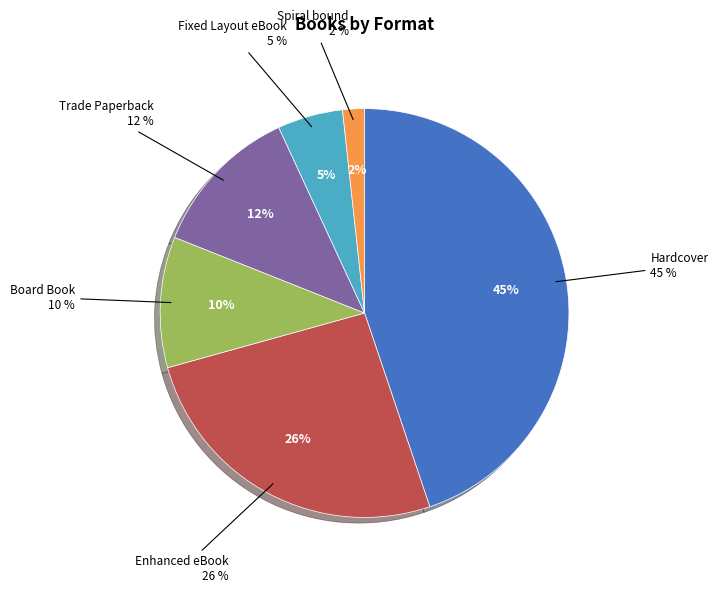

What is the total percentage of Hardcover and Trade Paperback?

56.9%